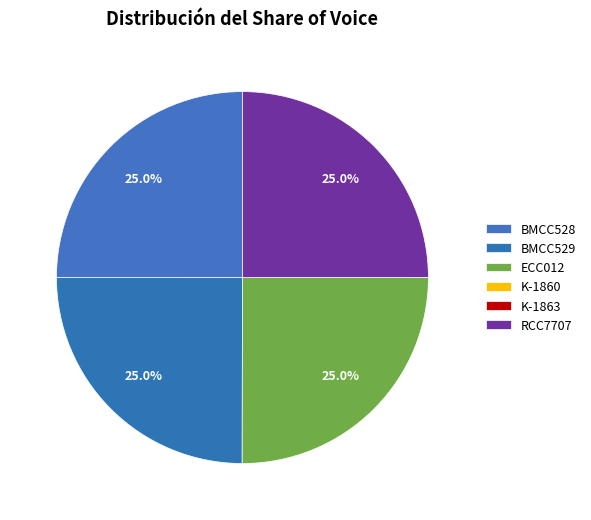

Is it true that RCC7707 is 25% of the pie?

True